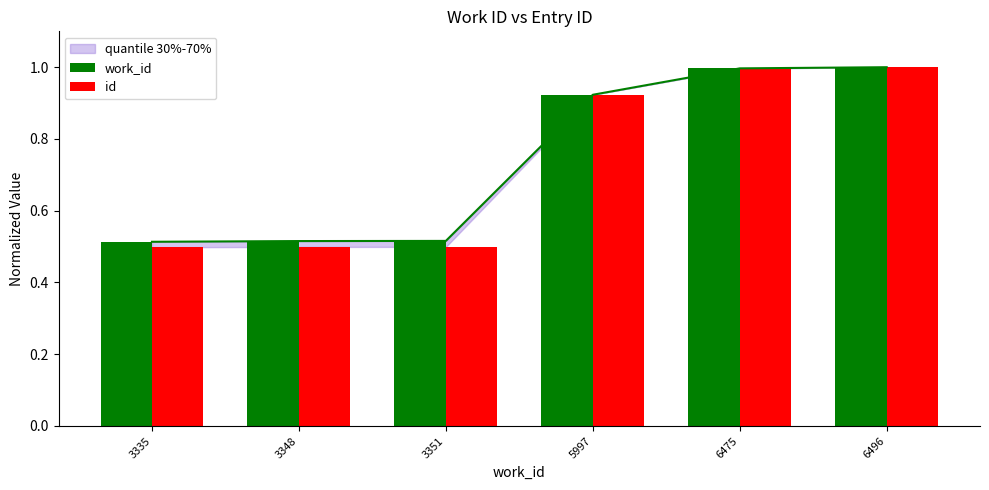

What value does the work_id series have at 3335?

0.5